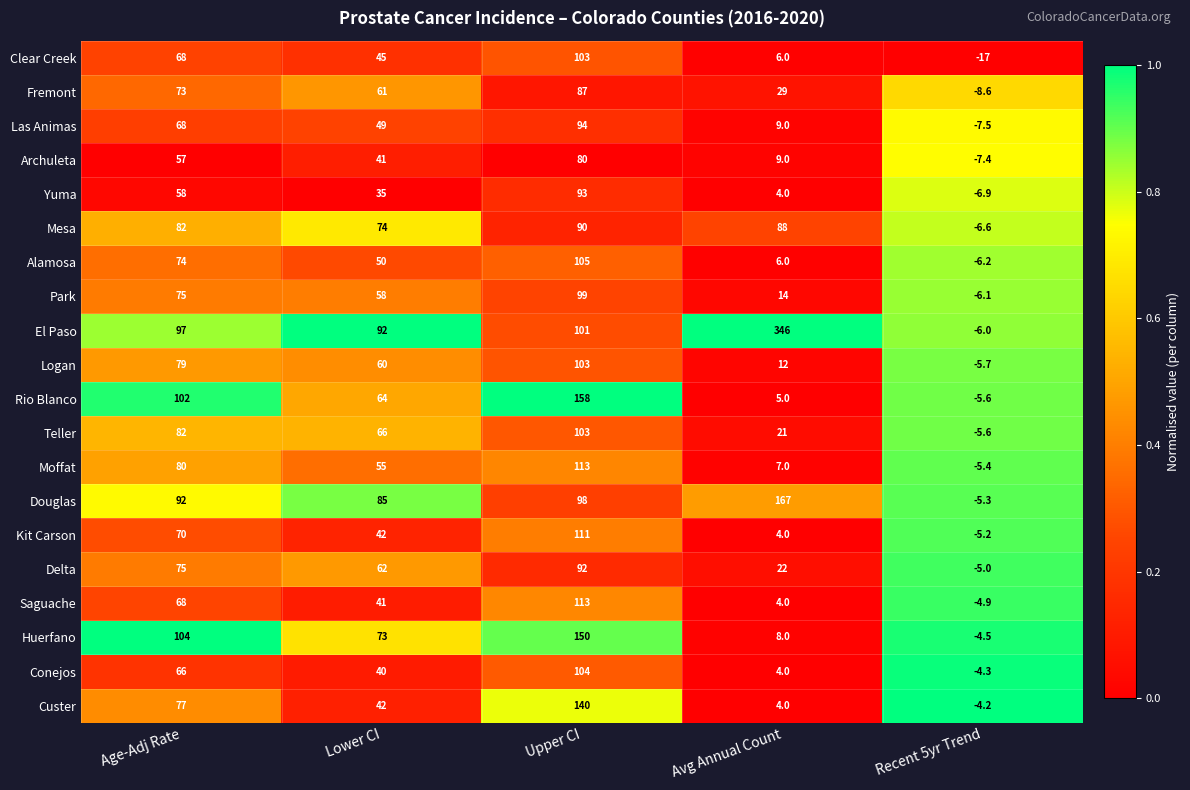

Which category has the lowest value in the Teller series?

Recent 5yr Trend